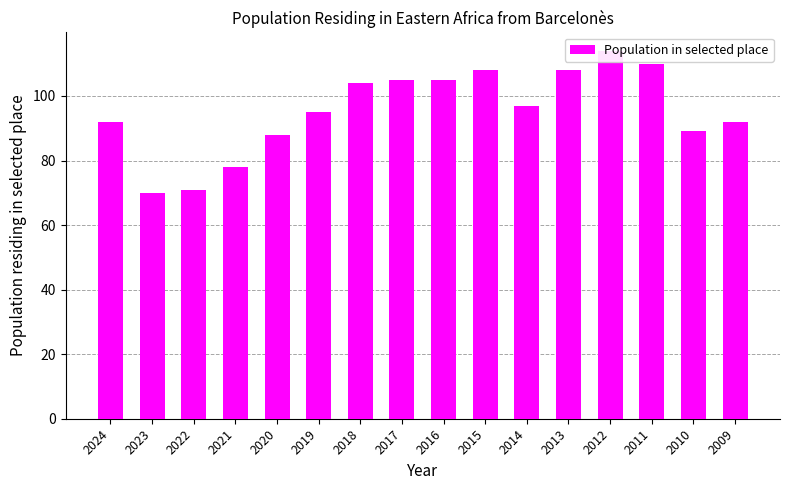

What is the sum of all values?

1526